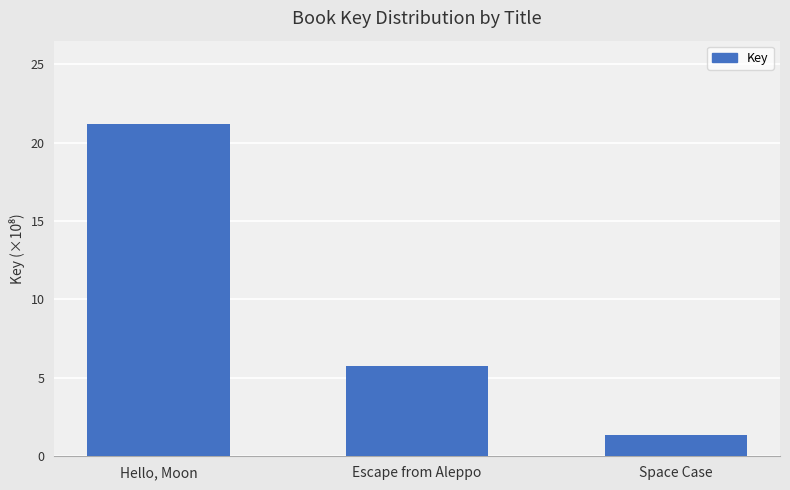

Which category has the highest value across all series?

Hello, Moon